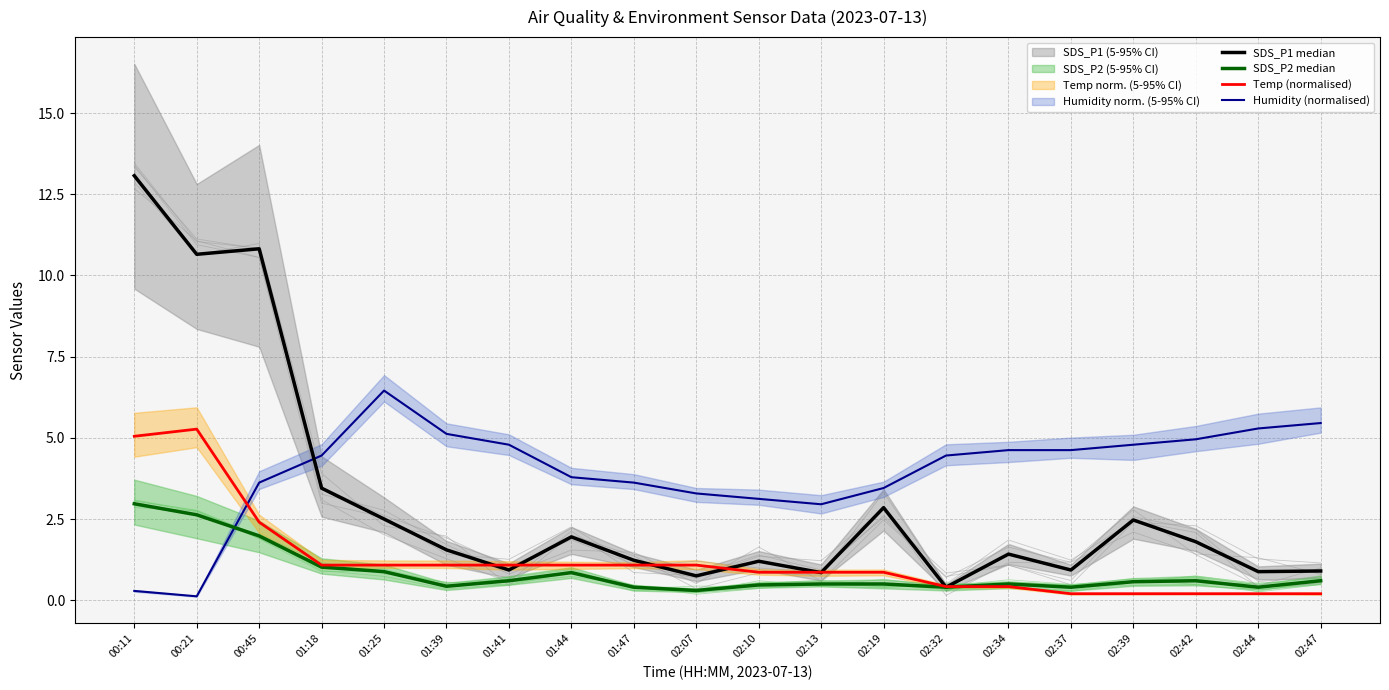

Reading left to right, list all the values displayed in this chart.

SDS_P1 median: 13.1	10.7	10.8	3.5	2.5	1.6	0.9	1.9	1.2	0.8	1.2	0.8	2.9	0.4	1.4	0.9	2.5	1.8	0.9	0.9
SDS_P2 median: 3.0	2.6	2.0	1.0	0.9	0.4	0.6	0.8	0.4	0.3	0.5	0.5	0.5	0.4	0.5	0.4	0.6	0.6	0.4	0.6
Temp (normalised): 5.0	5.3	2.4	1.1	1.1	1.1	1.1	1.1	1.1	1.1	0.9	0.9	0.9	0.4	0.4	0.2	0.2	0.2	0.2	0.2
Humidity (normalised): 0.3	0.1	3.6	4.5	6.5	5.1	4.8	3.8	3.6	3.3	3.1	3.0	3.5	4.5	4.6	4.6	4.8	5.0	5.3	5.5